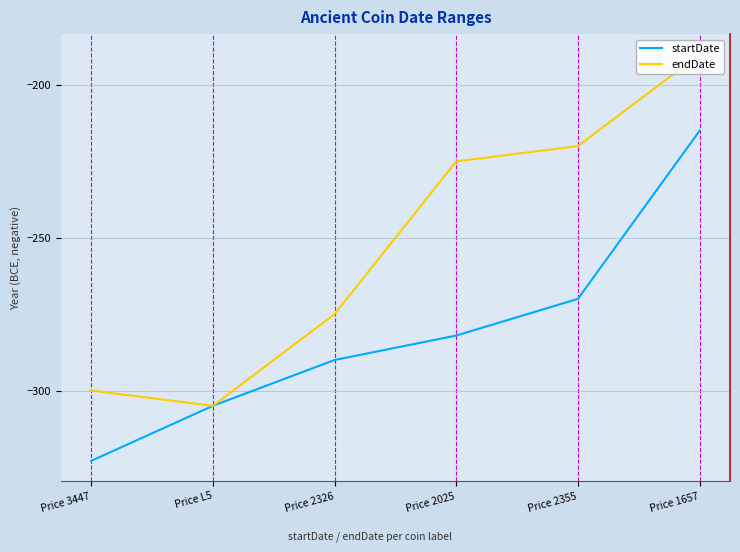

What is the maximum value shown in the chart?

-190